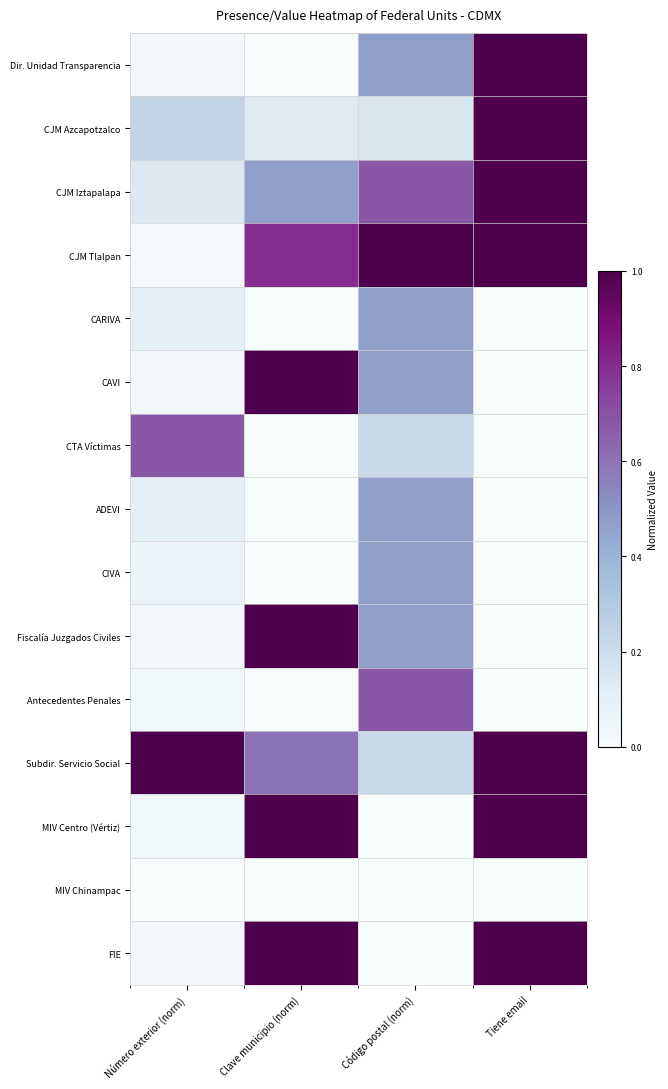

List the series in order of their peak value, lowest first.

MIV Chinampac, CARIVA, ADEVI, CIVA, CTA Víctimas, Antecedentes Penales, Dir. Unidad Transparencia, CJM Azcapotzalco, CJM Iztapalapa, CJM Tlalpan, CAVI, Fiscalía Juzgados Civiles, Subdir. Servicio Social, MIV Centro (Vértiz), FIE